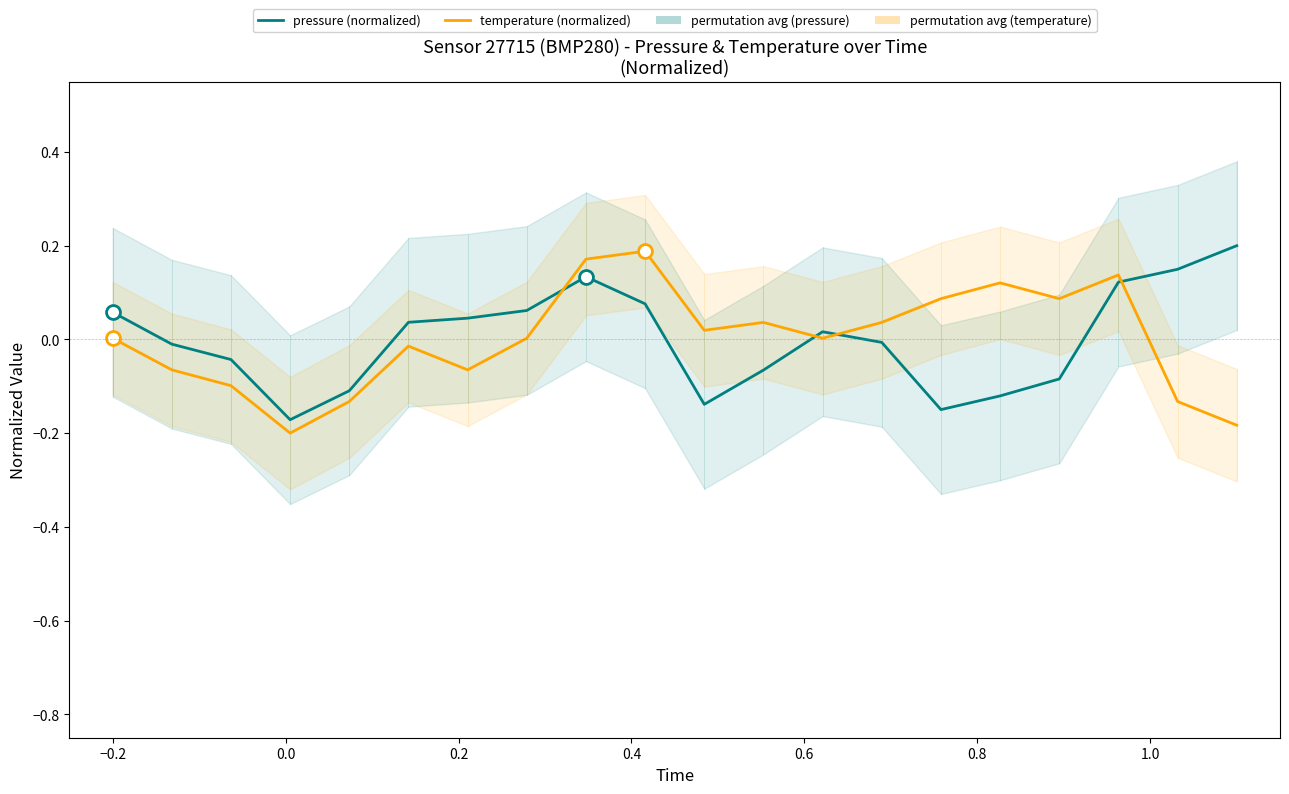

Reading right to left, extract all data points from this chart.

pressure (normalized): 0.2	0.1	0.1	-0.1	-0.1	-0.1	-0.0	0.0	-0.1	-0.1	0.1	0.1	0.1	0.0	0.0	-0.1	-0.2	-0.0	-0.0	0.1
temperature (normalized): -0.2	-0.1	0.1	0.1	0.1	0.1	0.0	0.0	0.0	0.0	0.2	0.2	0.0	-0.1	-0.0	-0.1	-0.2	-0.1	-0.1	0.0